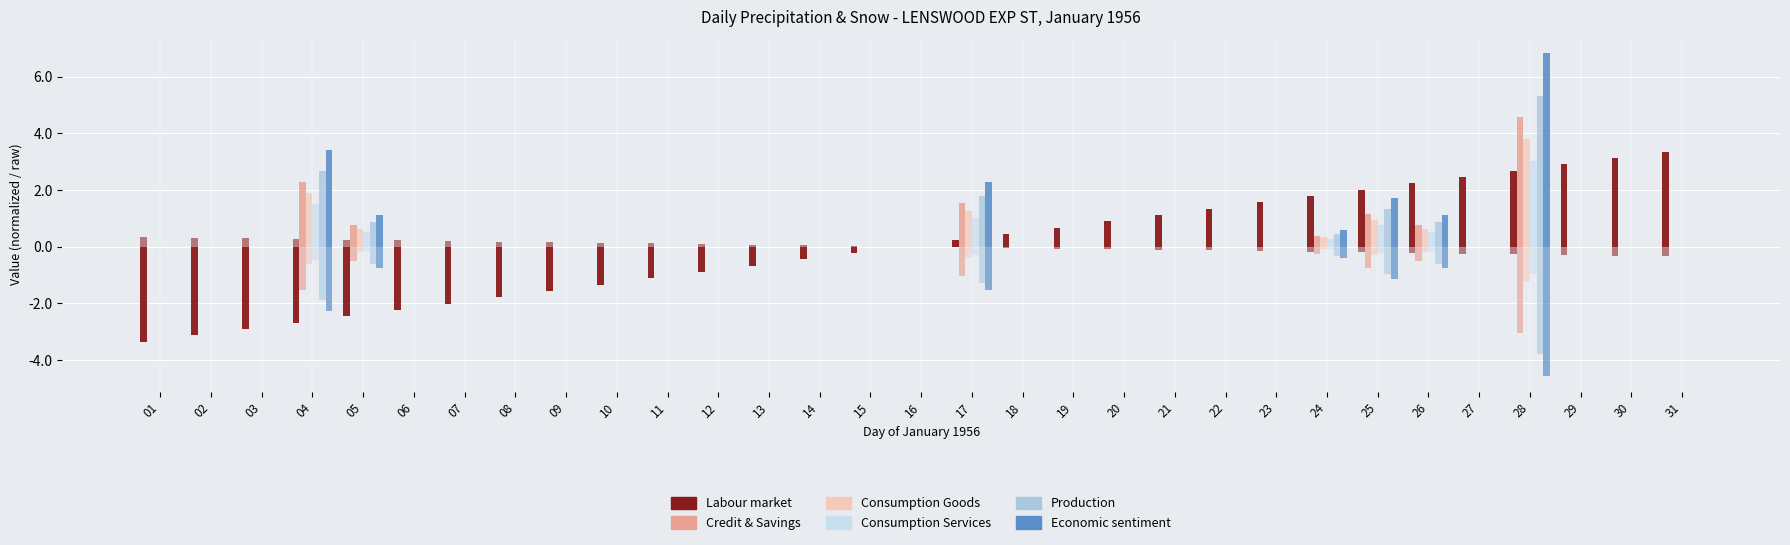

How many bars are there in each group?

6